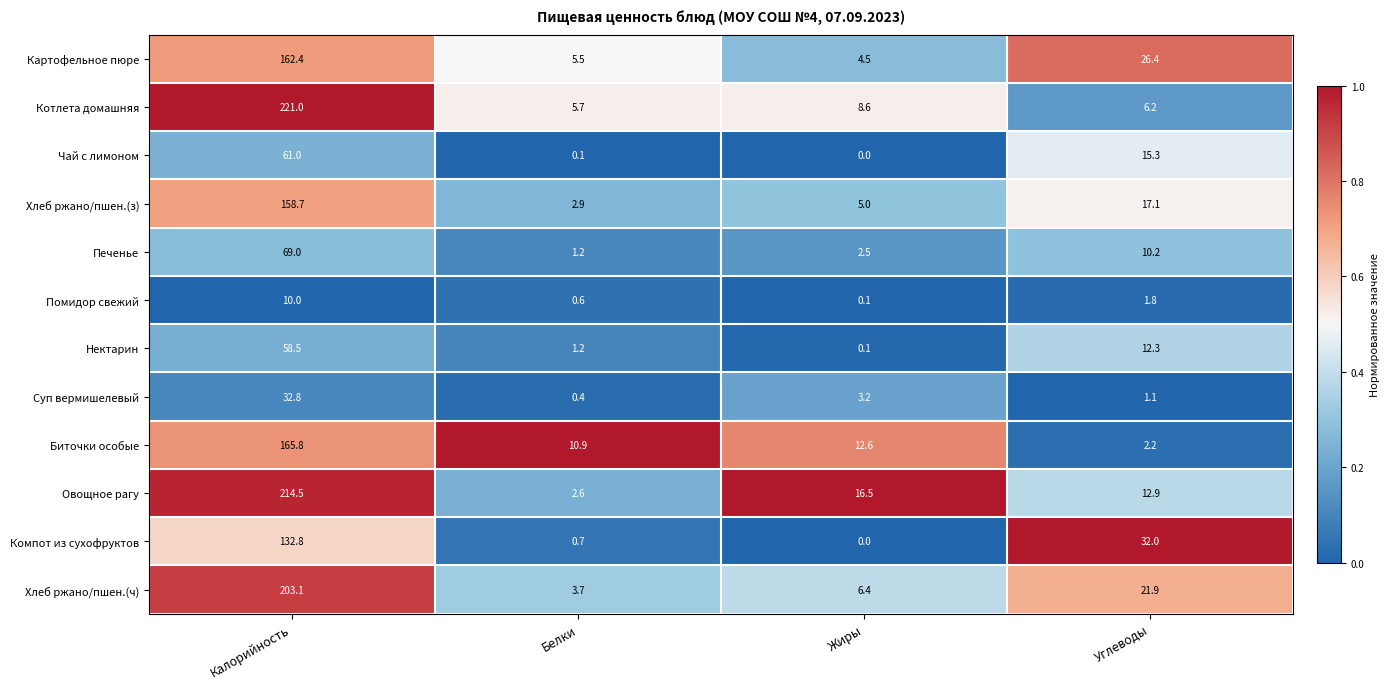

Is it true that Помидор свежий equals 2.4 at Углеводы?

False